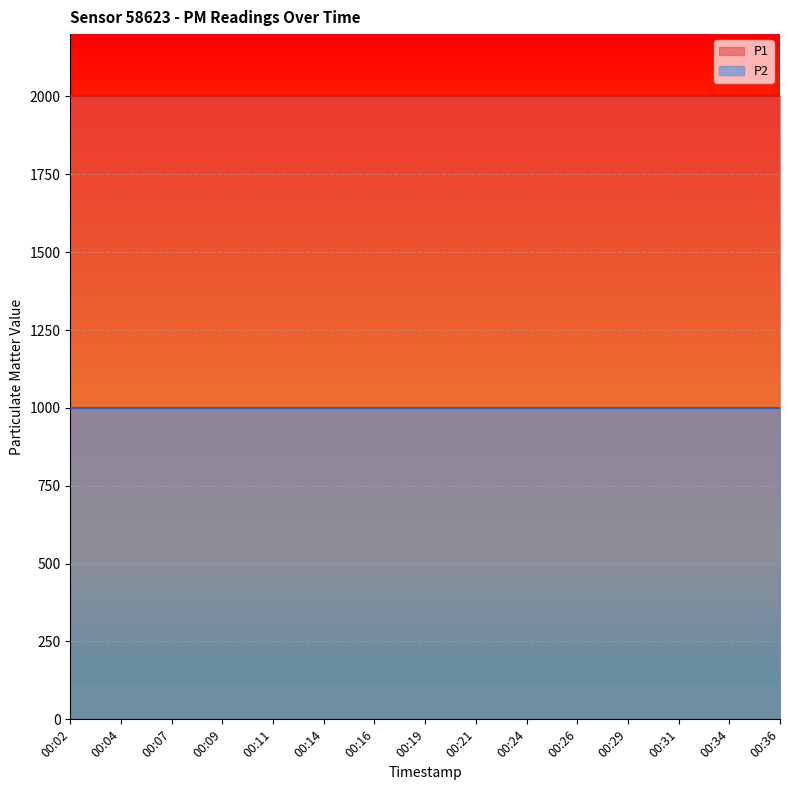

What is the spread (max minus min) of values at 00:19?

1000.0